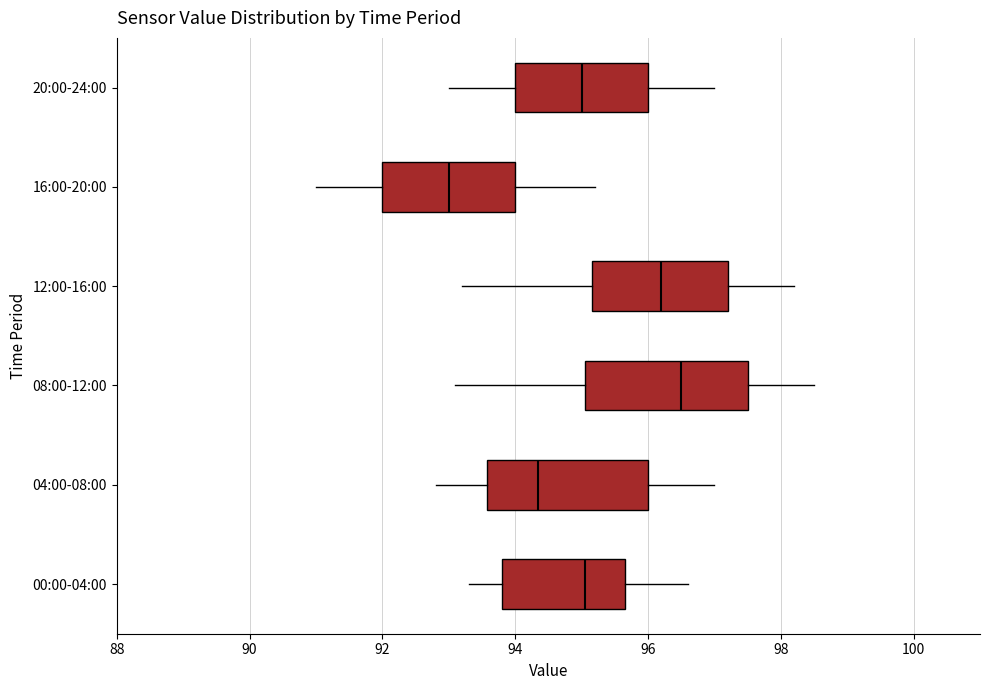

Reading bottom to top, transcribe this box plot: for each box, give where its median line is, the range the box spans, and where its two whiskers end, as read against the x-axis. The values are not printed on the chart, so give them approximately, as read against the axis.

00:00-04:00: median 95.0, box 93.8 to 95.6, whiskers 93.4 to 96.6
04:00-08:00: median 94.4, box 93.6 to 96.0, whiskers 92.8 to 97.0
08:00-12:00: median 96.6, box 95.0 to 97.6, whiskers 93.2 to 98.6
12:00-16:00: median 96.2, box 95.2 to 97.2, whiskers 93.2 to 98.2
16:00-20:00: median 93.0, box 92.0 to 94.0, whiskers 91.0 to 95.2
20:00-24:00: median 95.0, box 94.0 to 96.0, whiskers 93.0 to 97.0